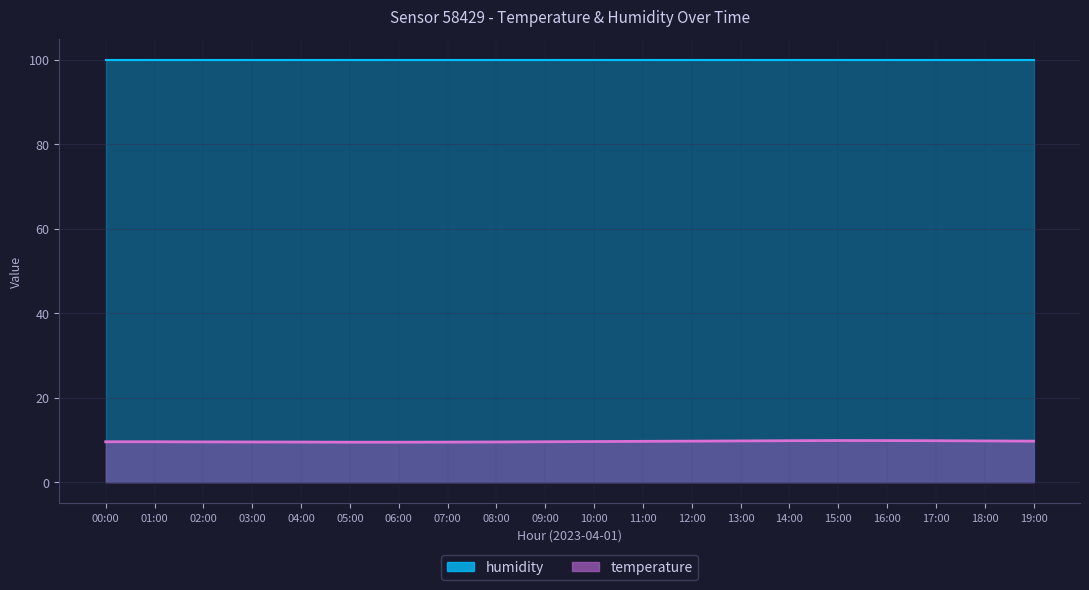

What is the difference between the second highest and second lowest values?

0.4